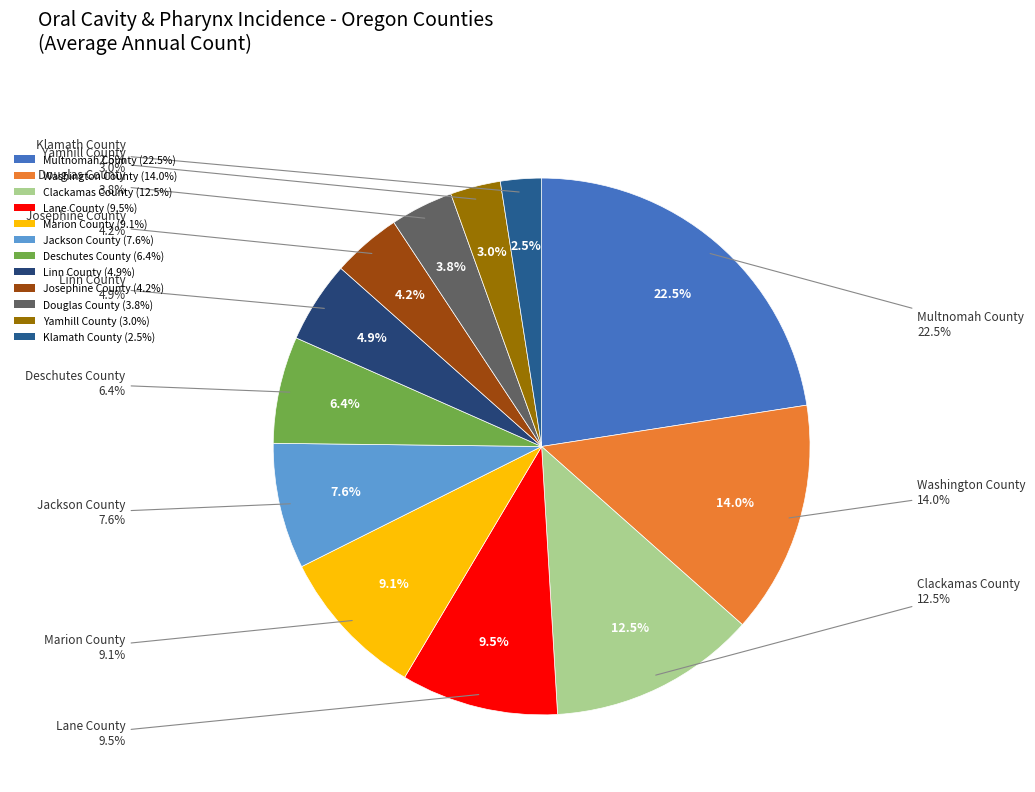

How many segments does this pie chart have?

12